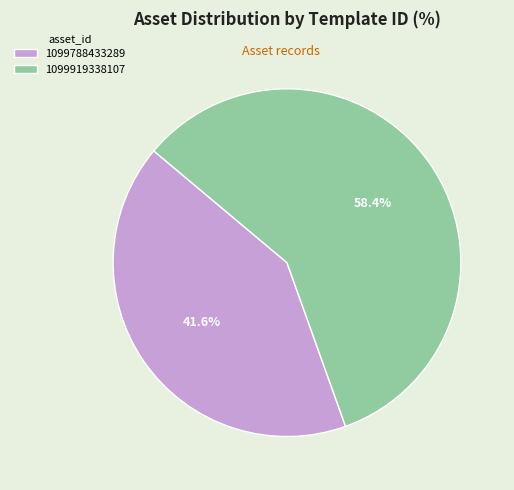

To the nearest percent, what portion does 1099919338107 represent?

58%